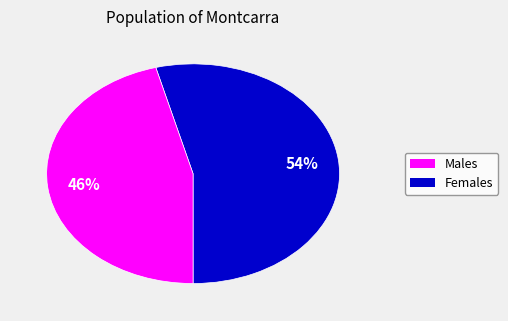

Is there any slice that represents more than half of the pie?

Yes